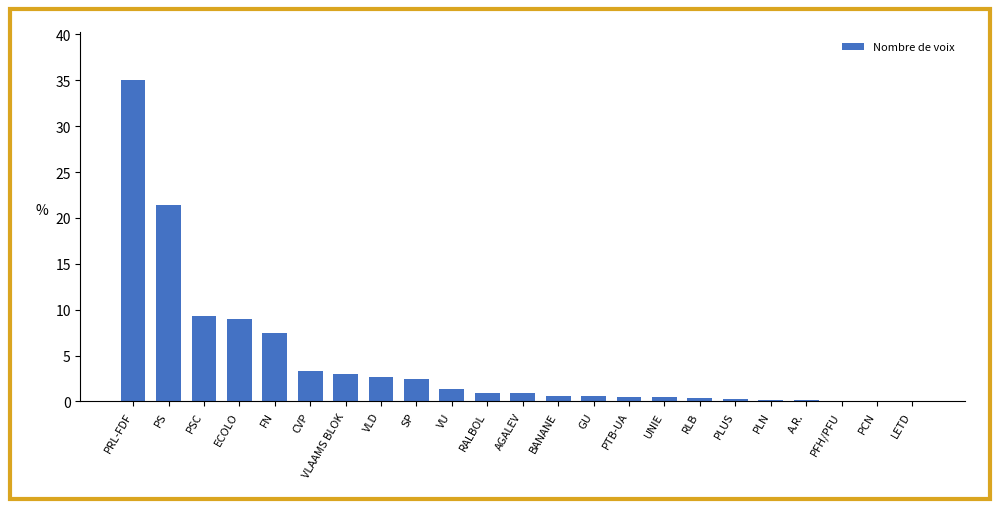

Is it true that the value at PS is 31.2?

False